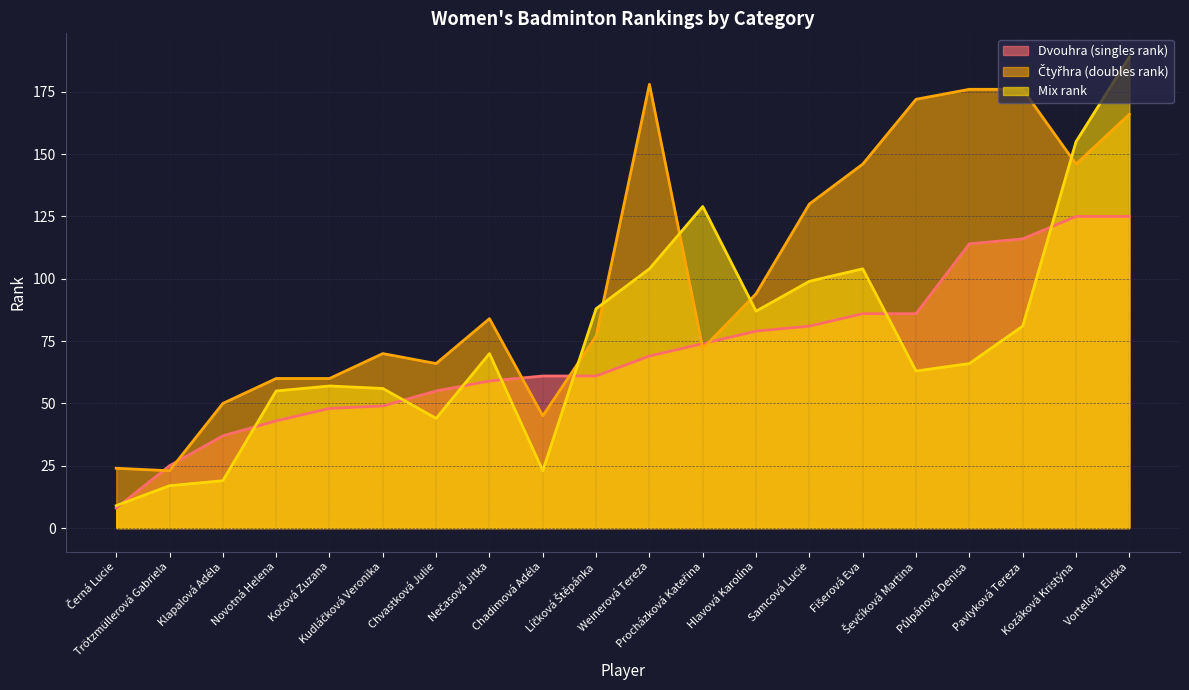

What is the sum of all Mix rank values?

1515